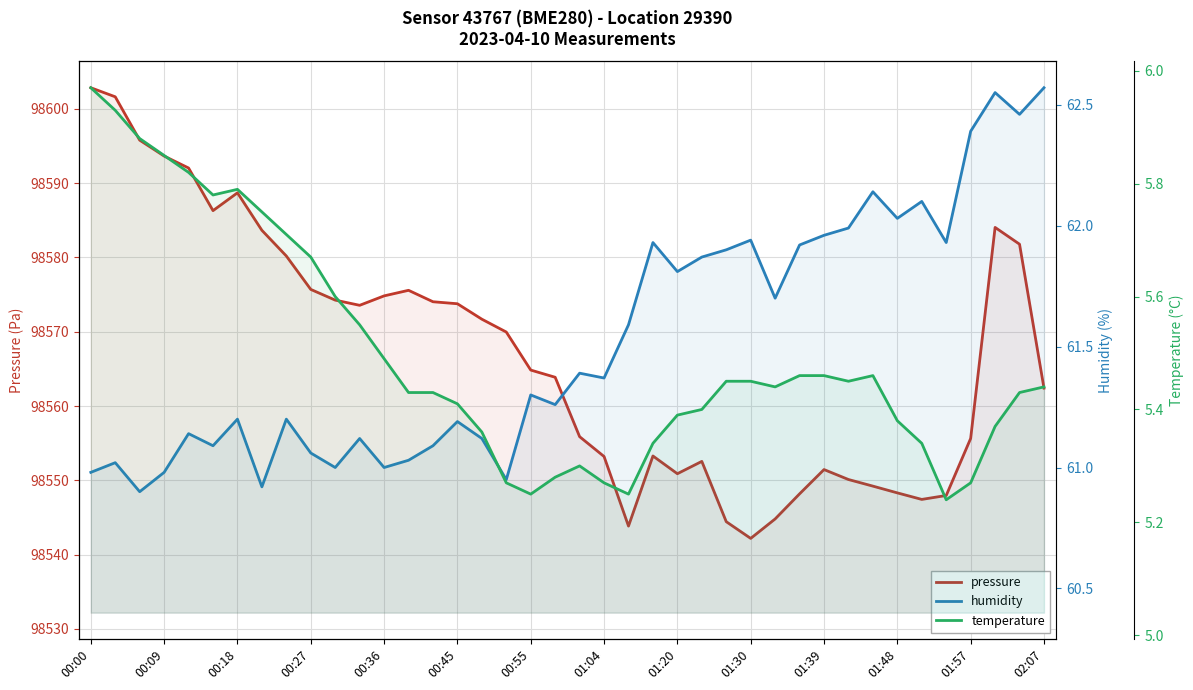

What is the sum of all pressure values?

3942684.4